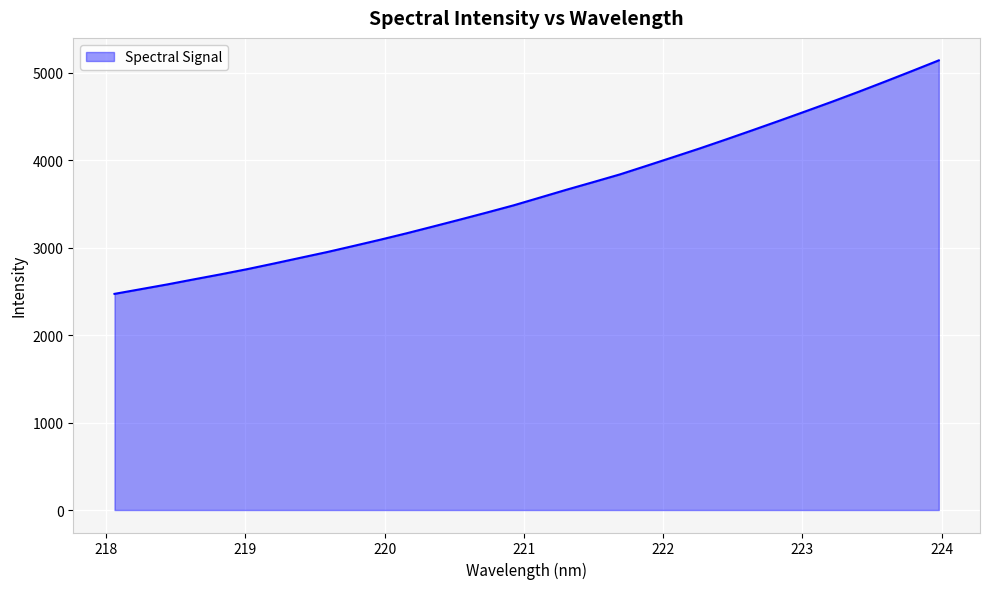

What is the greatest value displayed?

5141.0